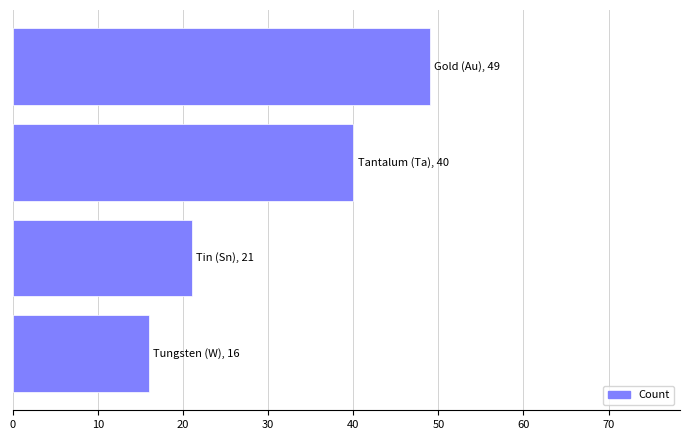

How many categories are shown in the chart?

4